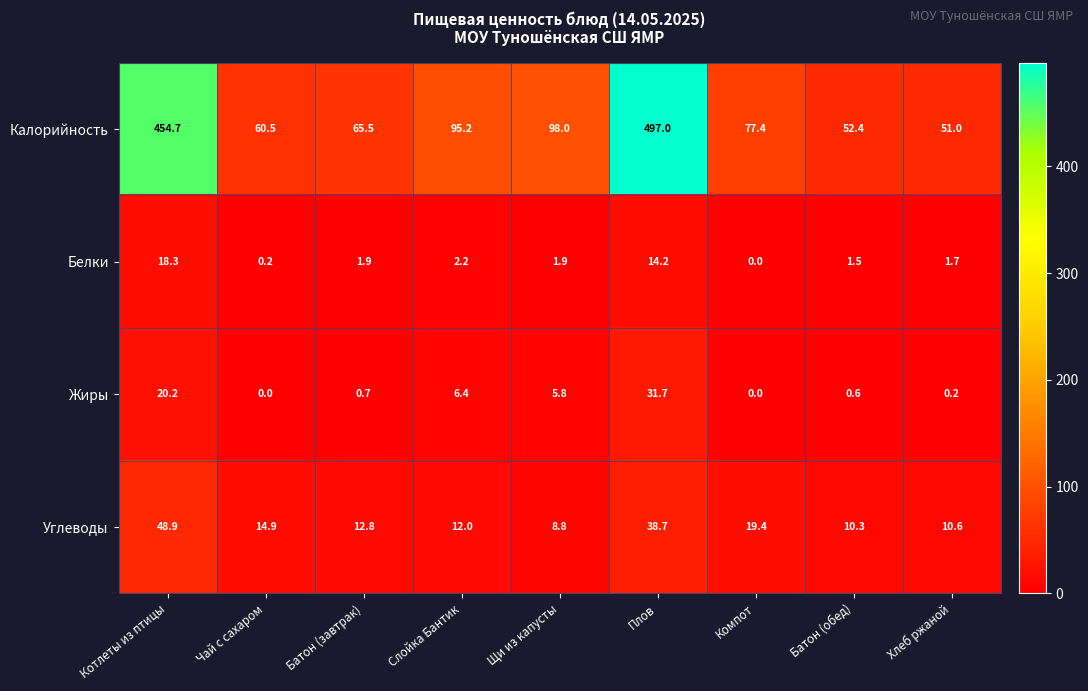

At which label is Калорийность closest to 274?

Щи из капусты